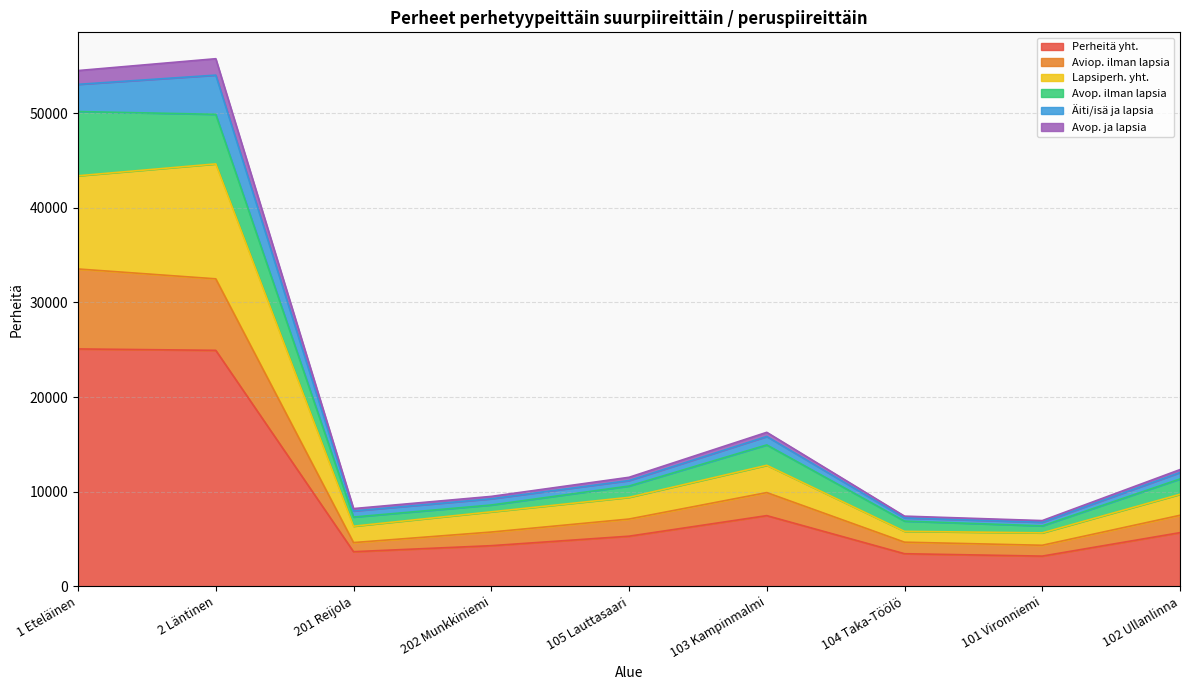

What is the value of the Lapsiperh. yht. point at the 2nd from the left?

44640